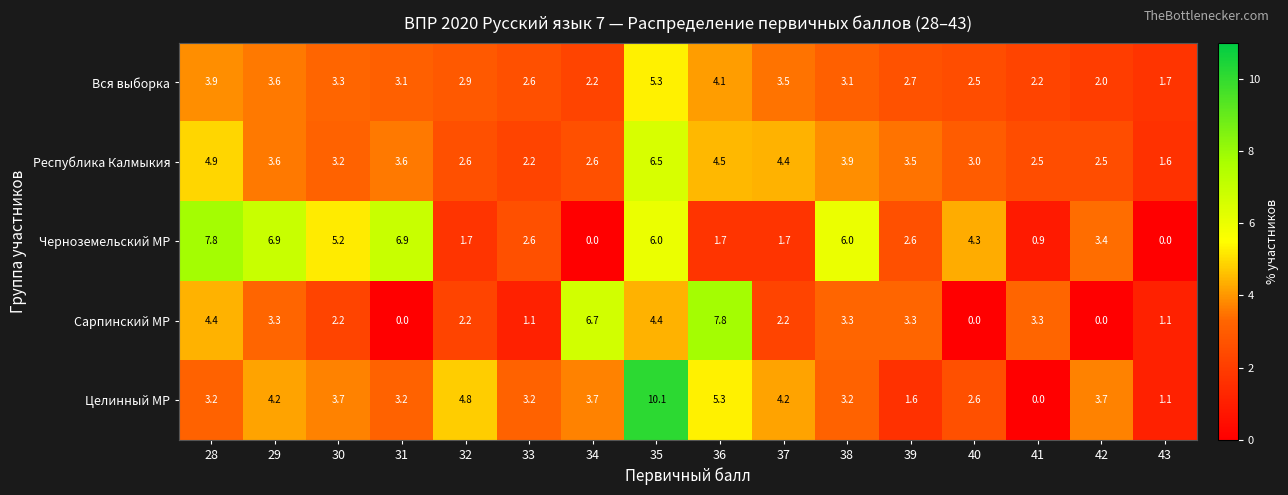

The Целинный МР series shows 6.8 at 29. True or false?

False